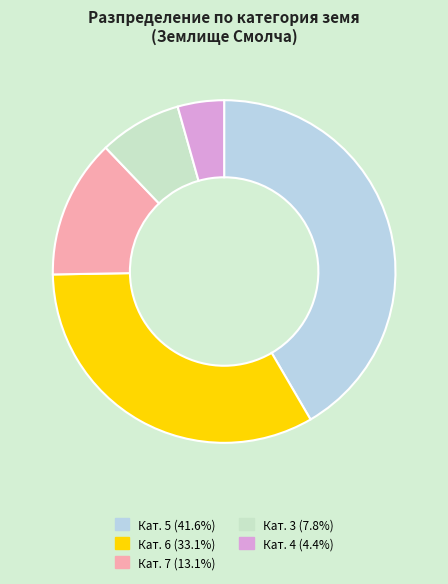

Combined, do Кат. 6 and Кат. 5 account for over 50%?

Yes